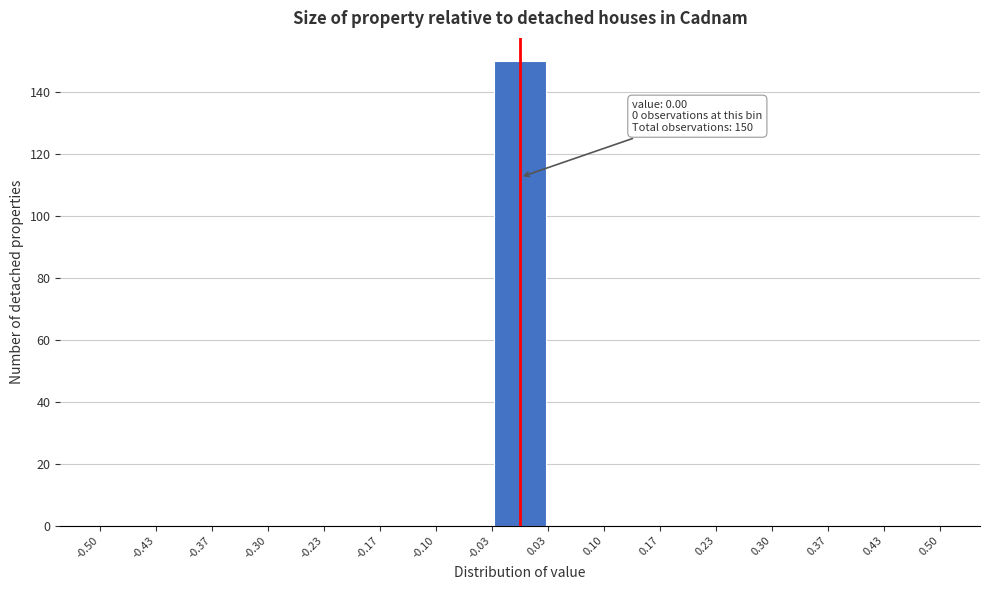

Over which range of the x-axis is the bar tallest?

-0.03 to 0.03